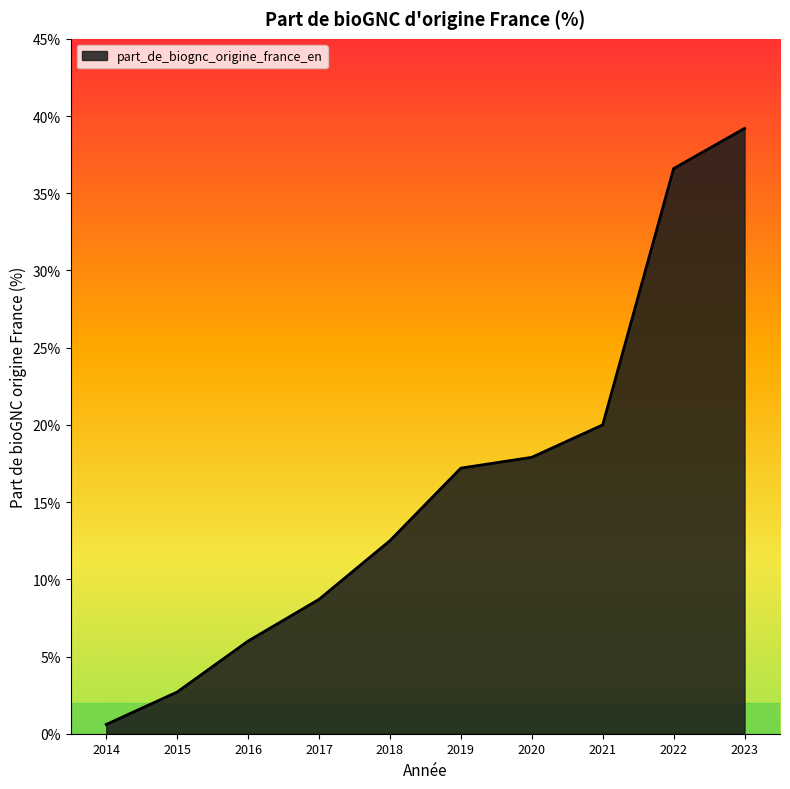

Approximately how many times larger is the value at 2021 compared to 2016?

3.3